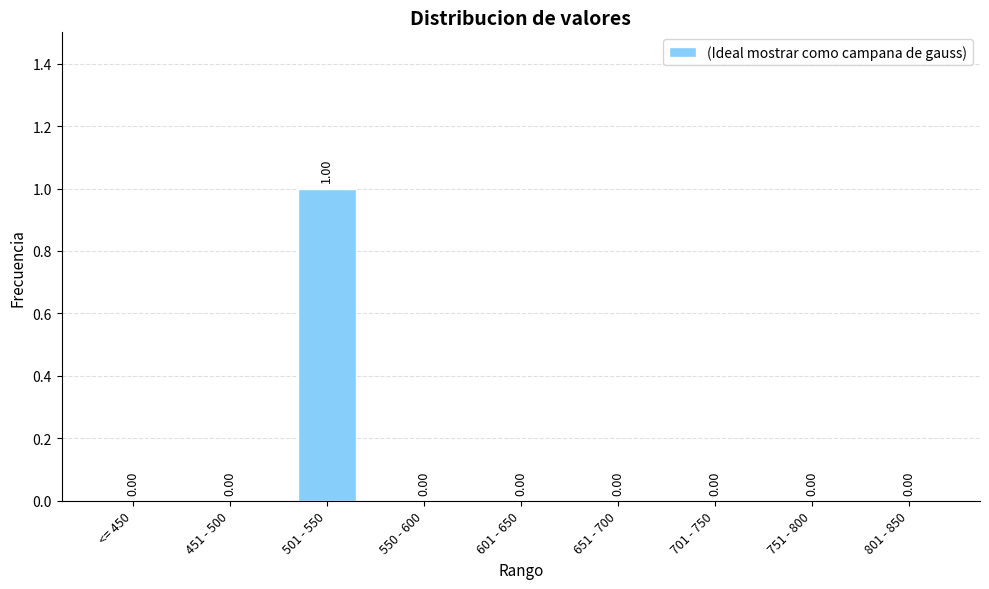

Reading left to right, extract all data points from this chart.

0	0	1	0	0	0	0	0	0